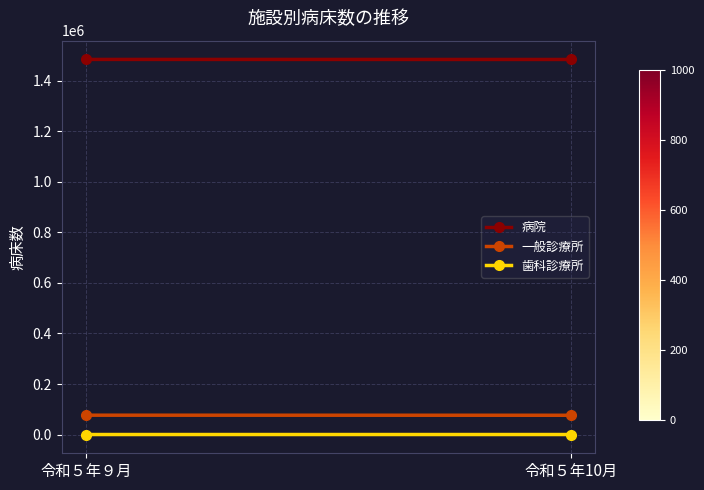

The 一般診療所 series shows 134438 at 令和５年９月. True or false?

False